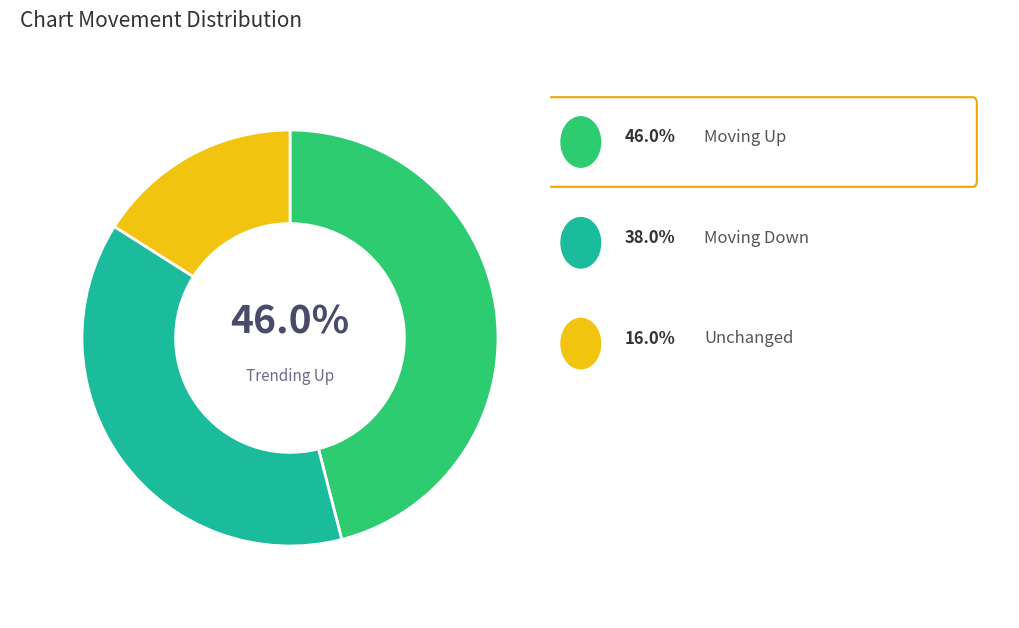

Is there any slice that represents more than half of the pie?

No